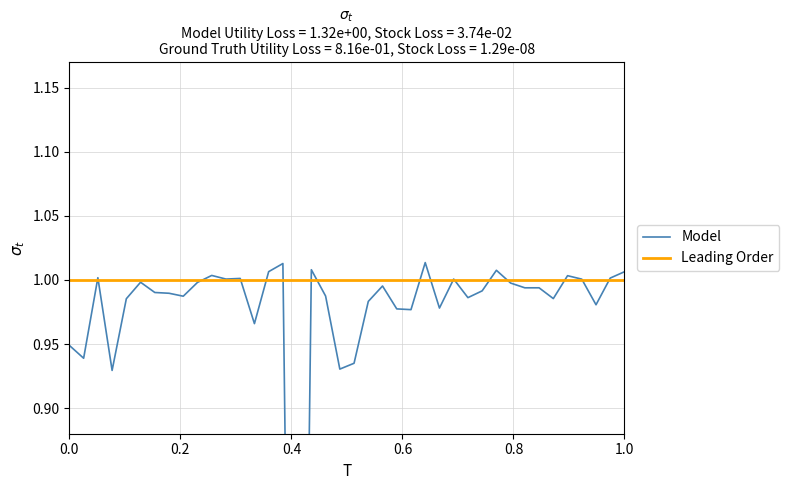

Rank the series by their average value, from lowest to highest.

Model, Leading Order